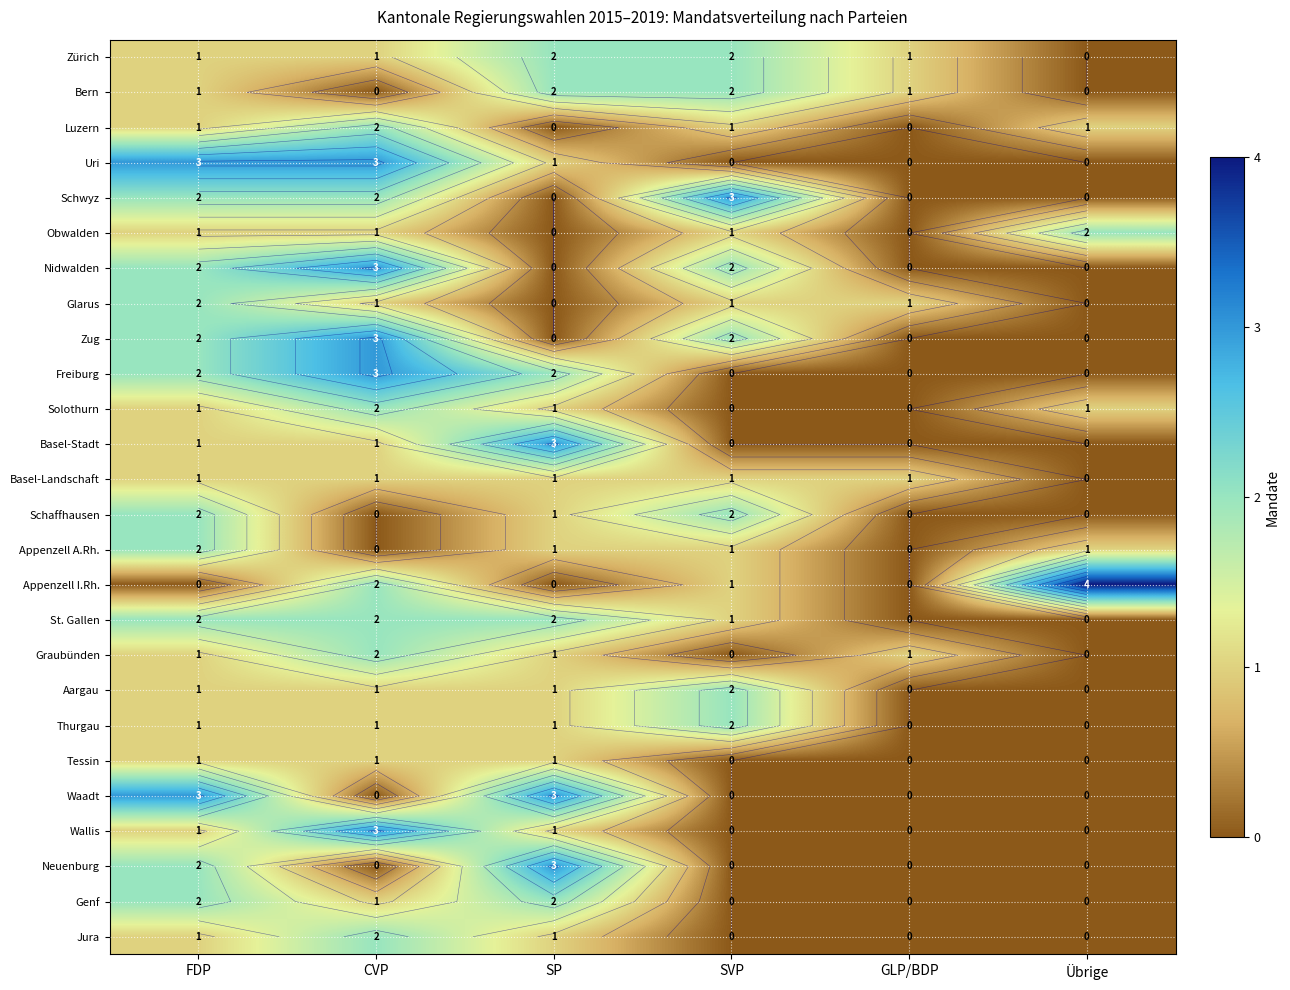

Where does the Basel-Stadt series first go above 1?

SP